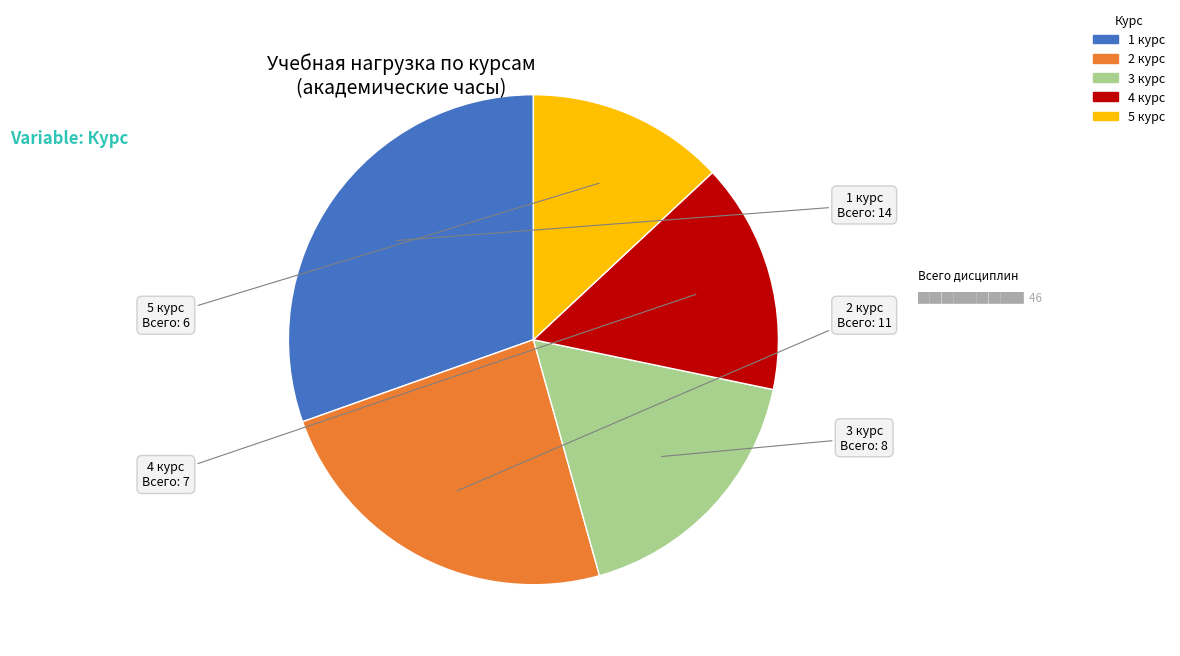

How many segments does this pie chart have?

5